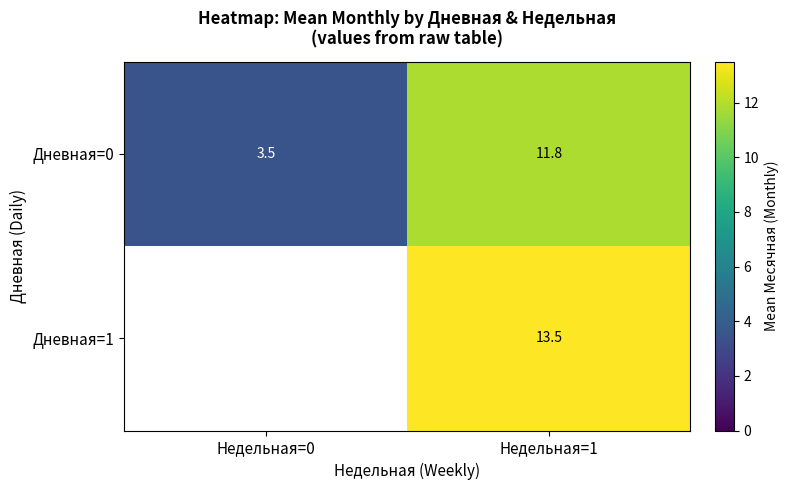

At Недельная=1, list the series in order from largest to smallest.

Дневная=1, Дневная=0